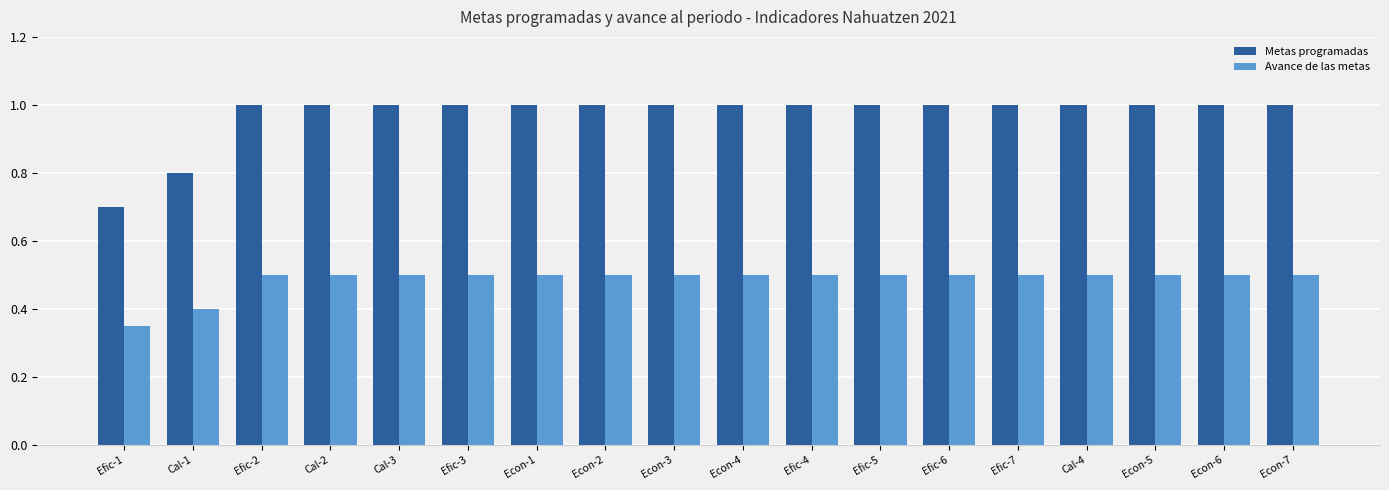

Between Cal-1 and Efic-2, which series saw the biggest shift?

Metas programadas